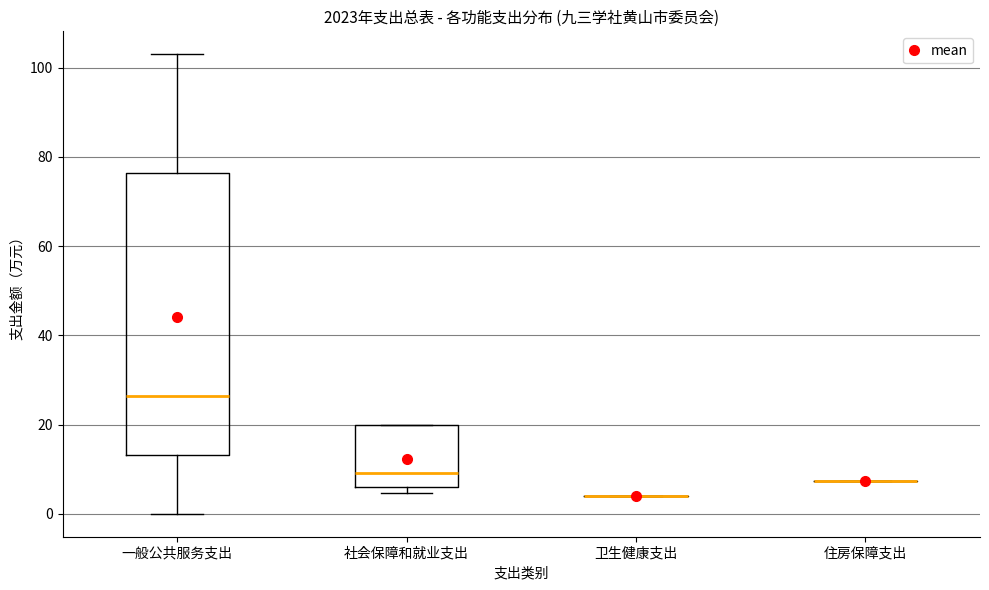

Comparing the boxes themselves (not the whiskers), which one is the tallest?

一般公共服务支出